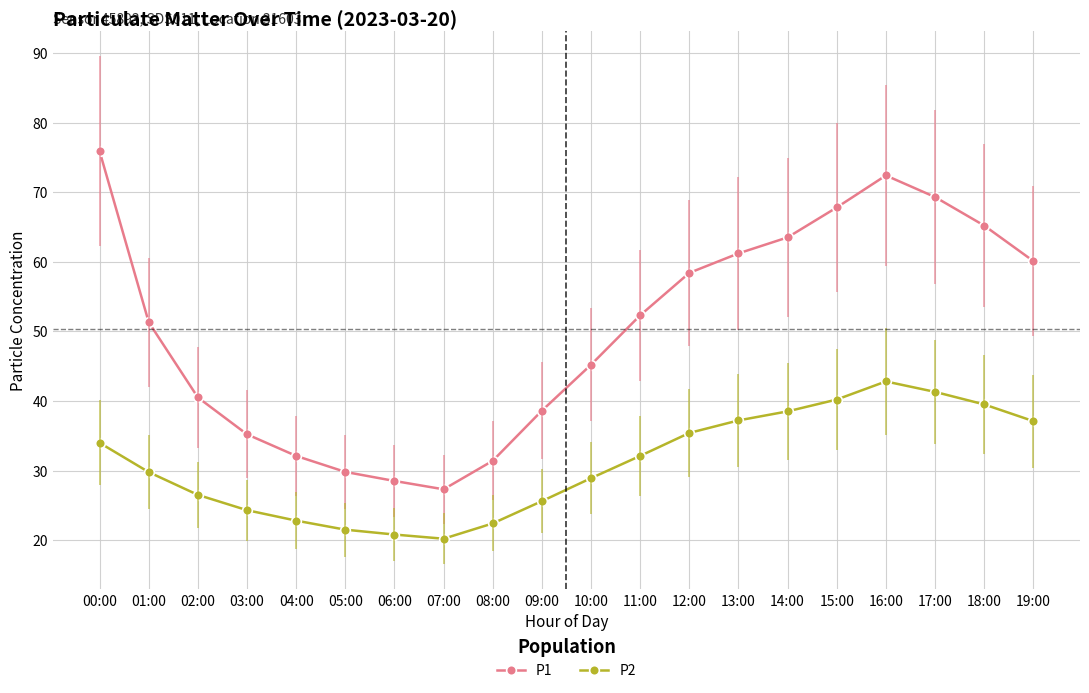

The value of P2 at 18:00 is 66.7. True or false?

False